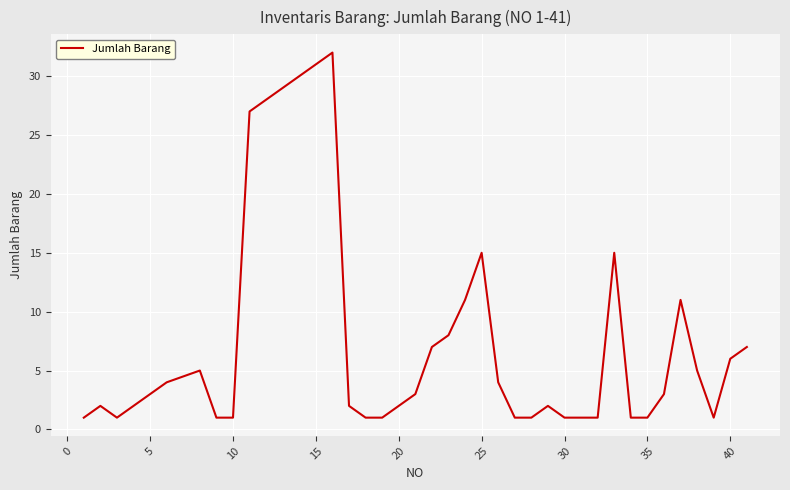

What is the greatest value displayed?

32